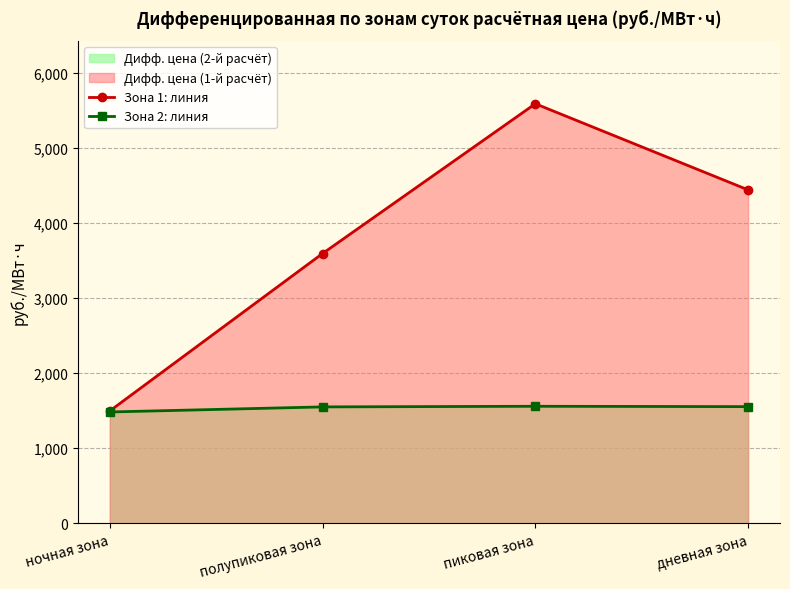

Rank the series at пиковая зона from lowest to highest value.

Зона 2: линия, Зона 1: линия